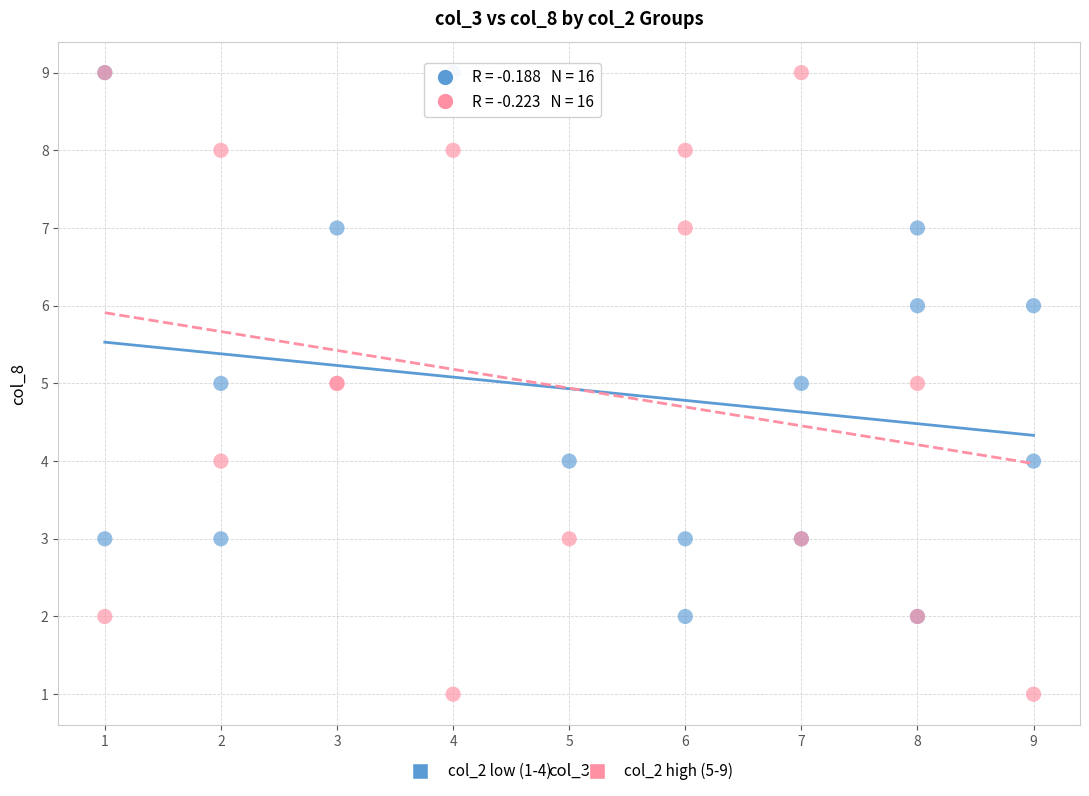

Which series reaches the minimum Y coordinate?

col_2 high (5-9)